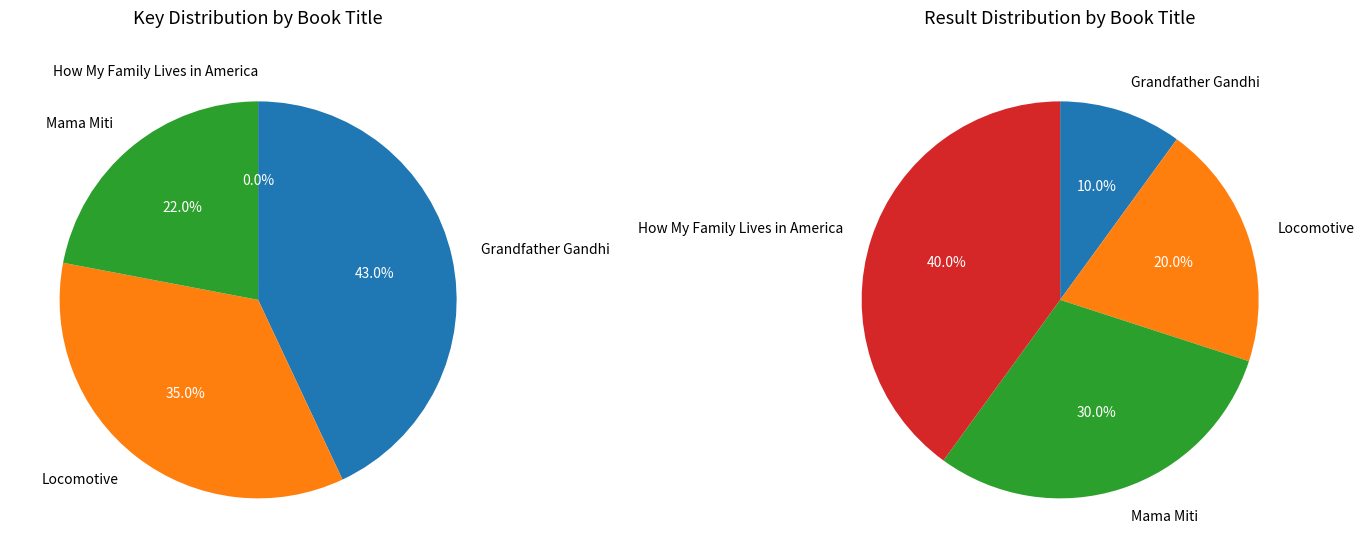

Do Mama Miti and How My Family Lives in America together represent more than half of the pie?

No